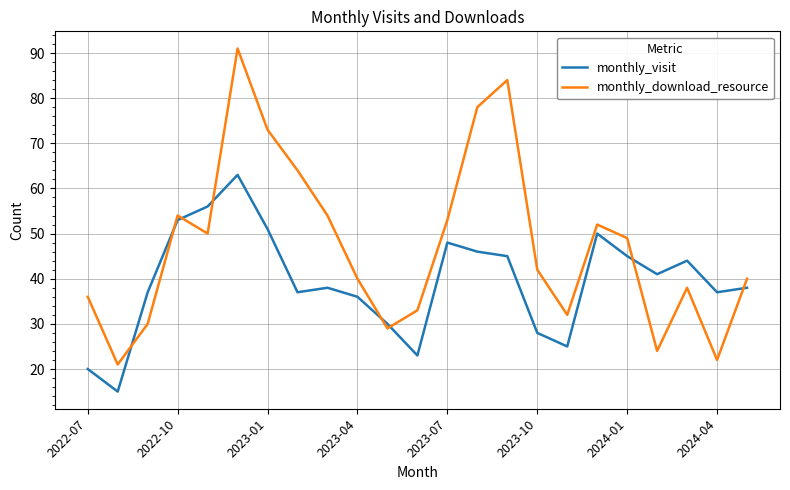

Rank the series by their maximum value, from highest to lowest.

monthly_download_resource, monthly_visit